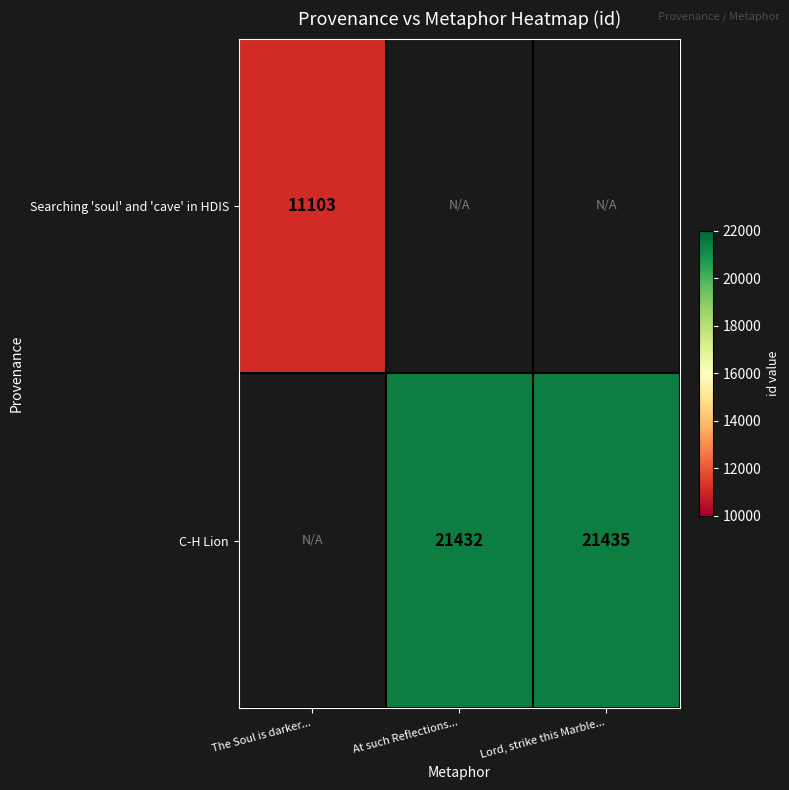

Between At such Reflections... and Lord, strike this Marble..., which is larger?

Lord, strike this Marble...